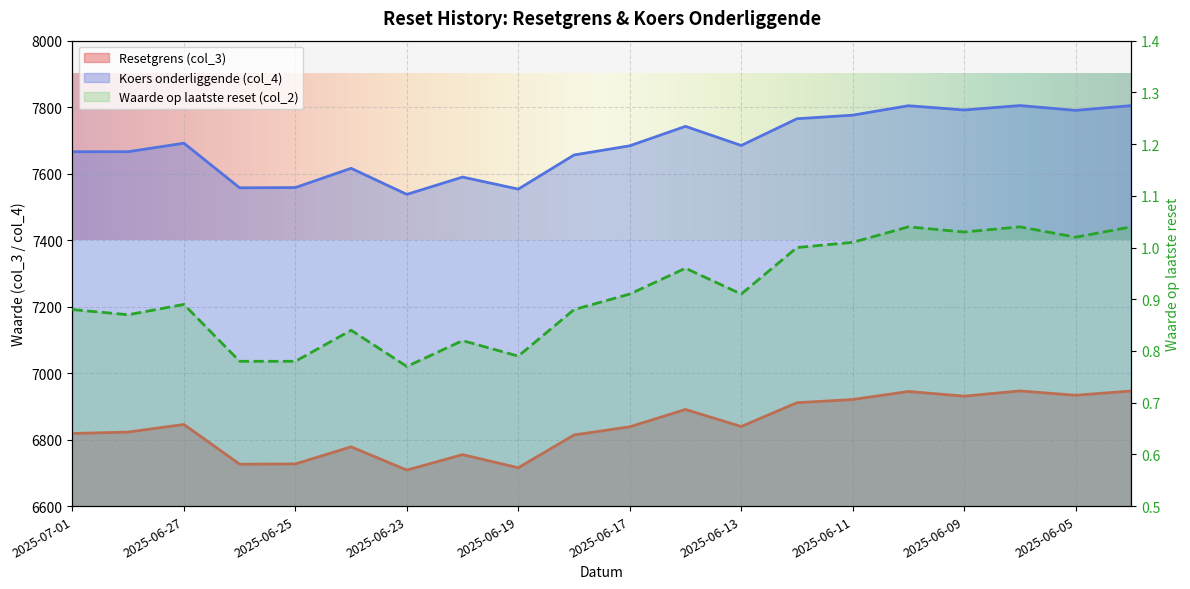

At 2025-06-25, list the series in order from largest to smallest.

Koers onderliggende (col_4), Resetgrens (col_3), Waarde op laatste reset (col_2)